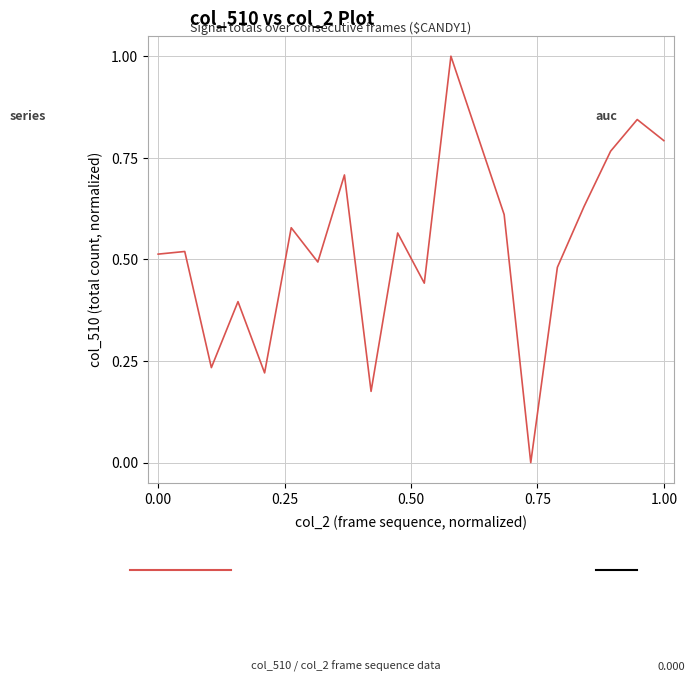

True or false: there are more than 1 points higher than both neighbors.

True